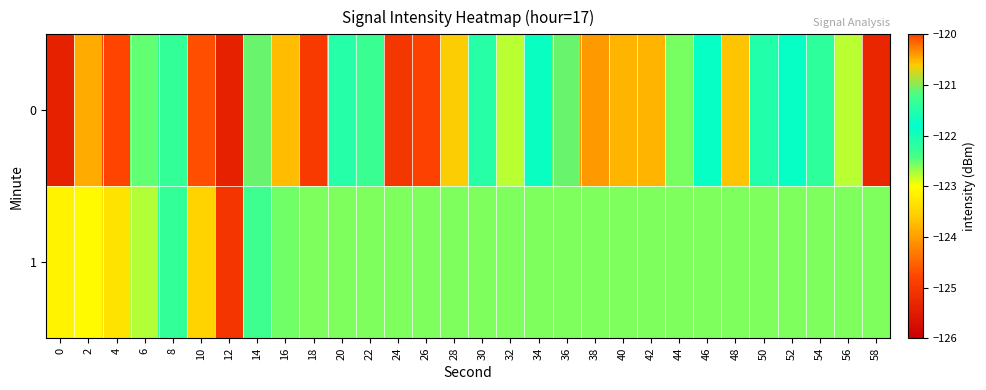

How many series are shown in this chart?

2